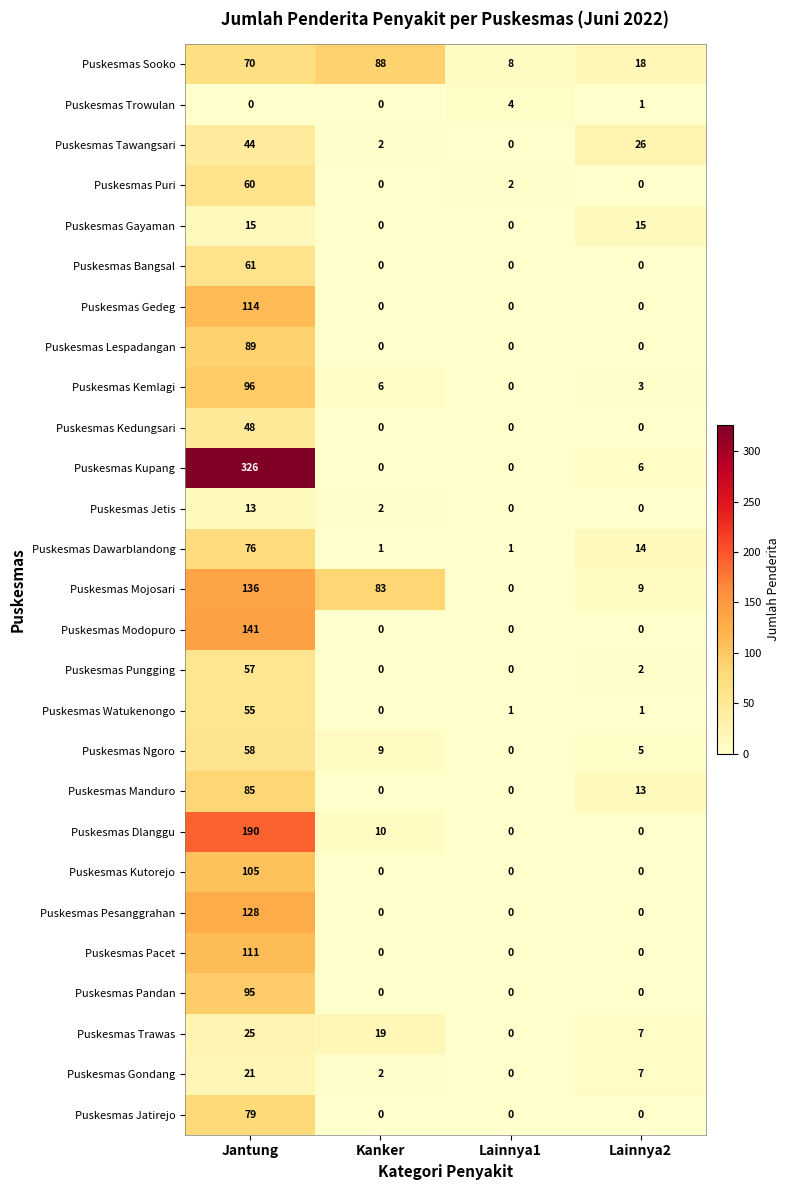

Is the value of Puskesmas Modopuro at Lainnya1 greater than the value of Puskesmas Sooko at Jantung?

No